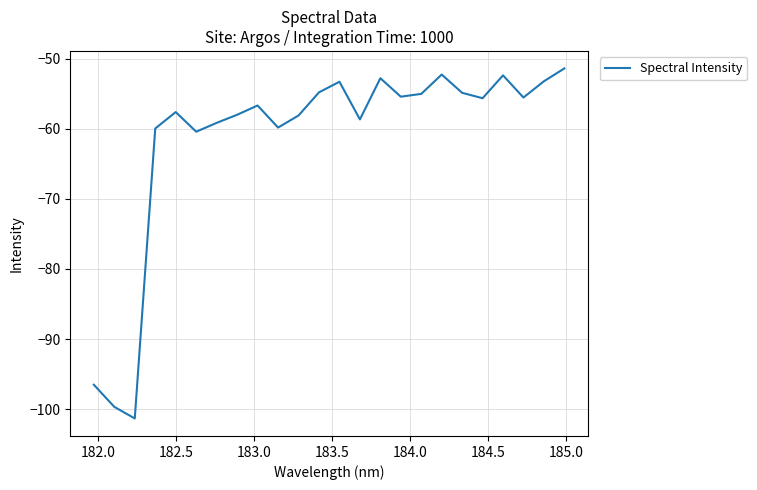

What is the difference between the maximum and second lowest values?

48.3